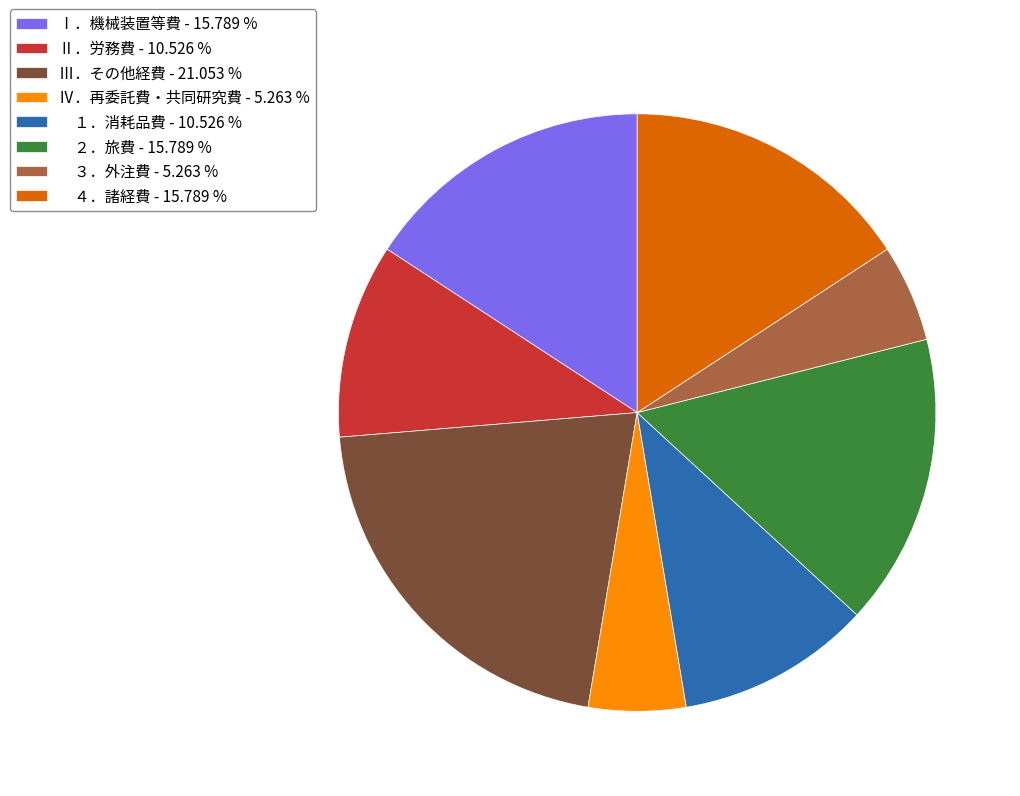

Do Ⅱ．労務費 - 10.526 % and １．消耗品費 - 10.526 % together represent more than half of the pie?

No